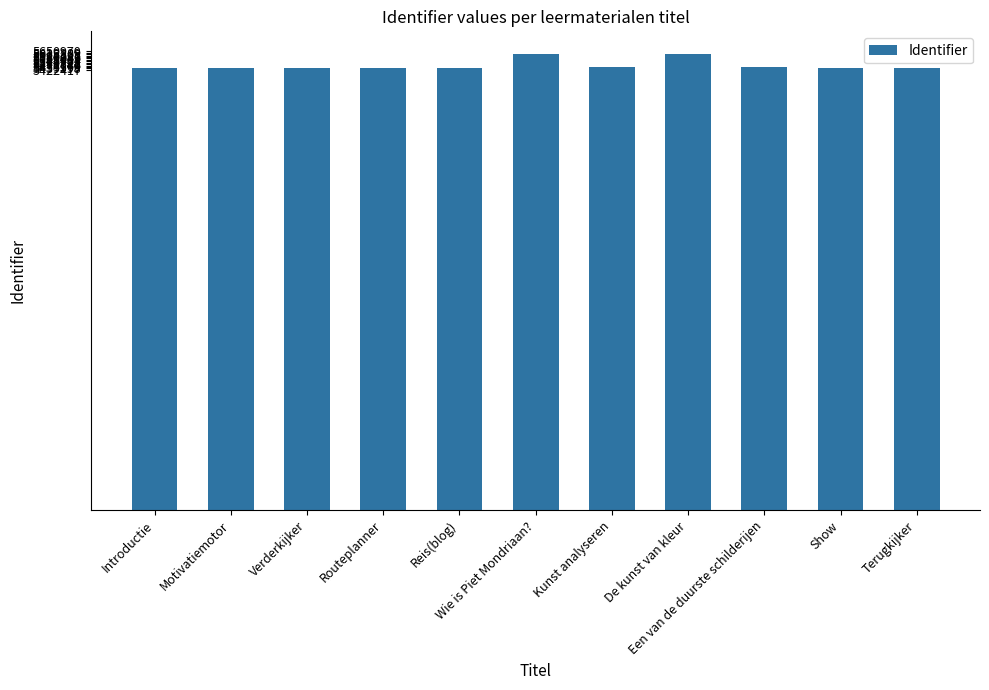

What is the approximate value at Terugkijker, to the nearest 50?

5440000